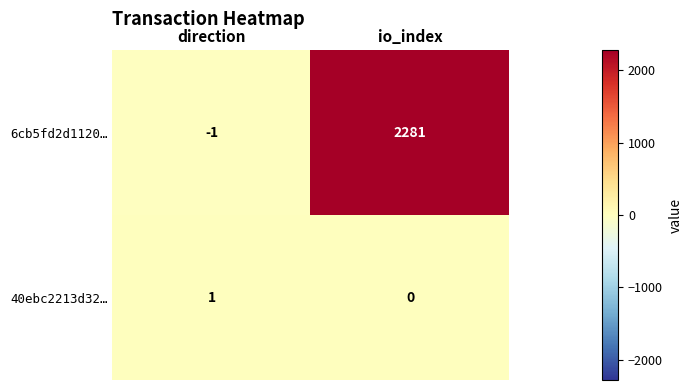

List the series in order of their overall mean, lowest first.

40ebc2213d32…, 6cb5fd2d1120…